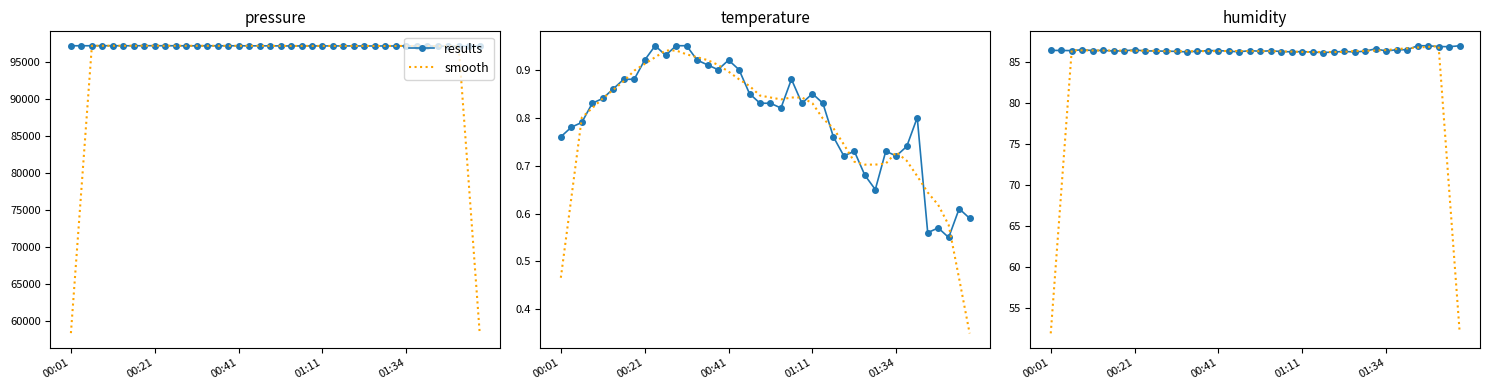

What is the maximum value for smooth?

87.0